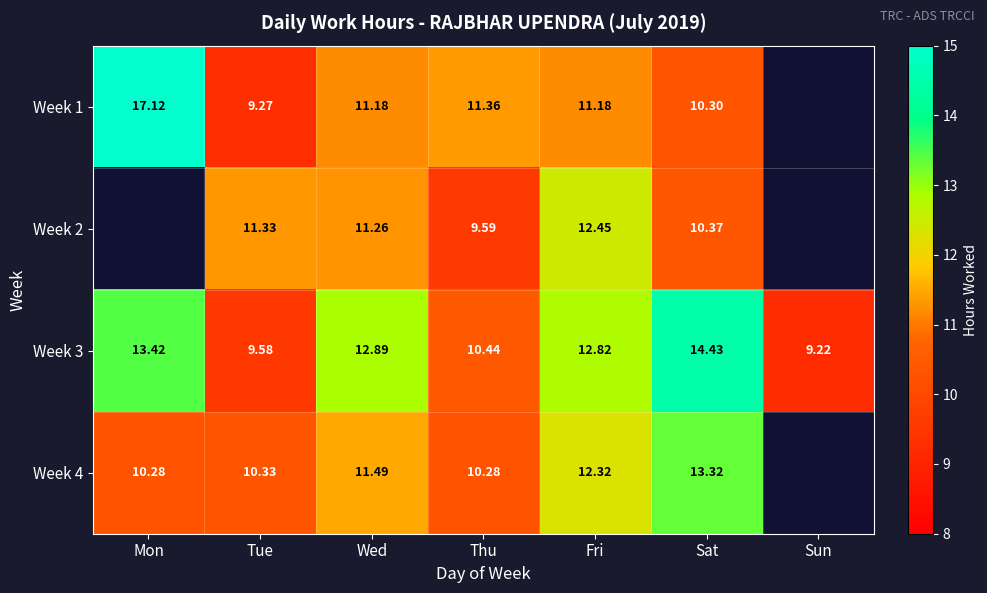

How many series are shown in this chart?

4